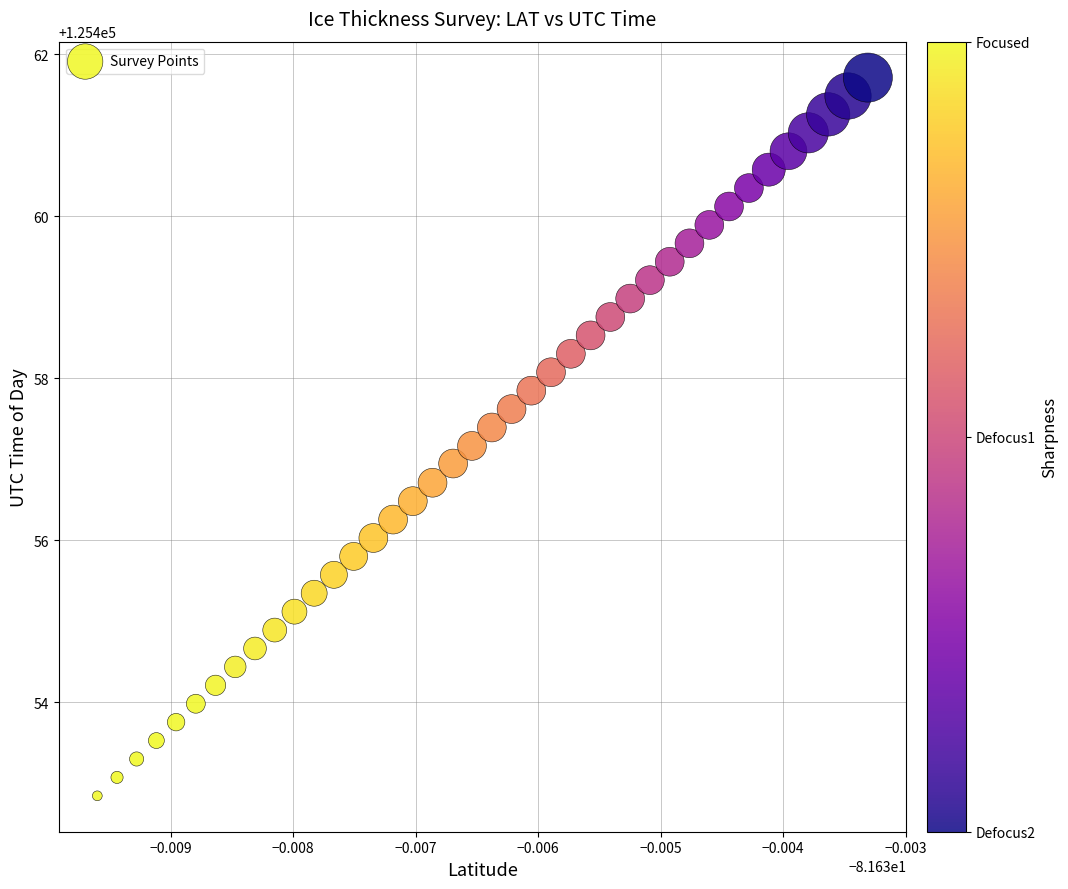

What is the range of Y values (max minus min)?

8.9